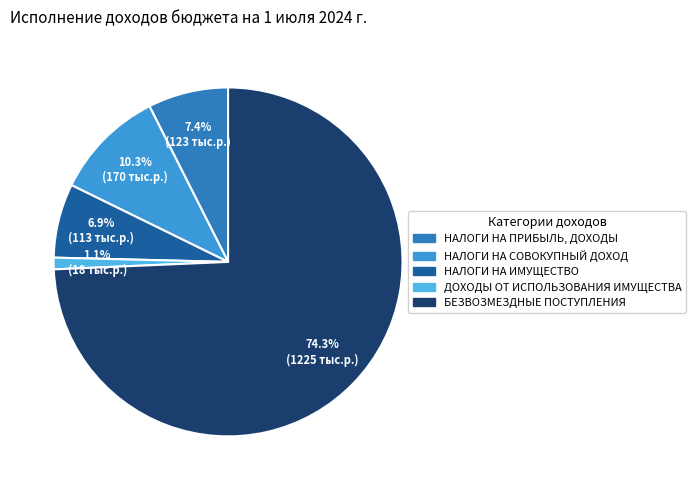

What is the largest slice in the pie chart?

БЕЗВОЗМЕЗДНЫЕ ПОСТУПЛЕНИЯ